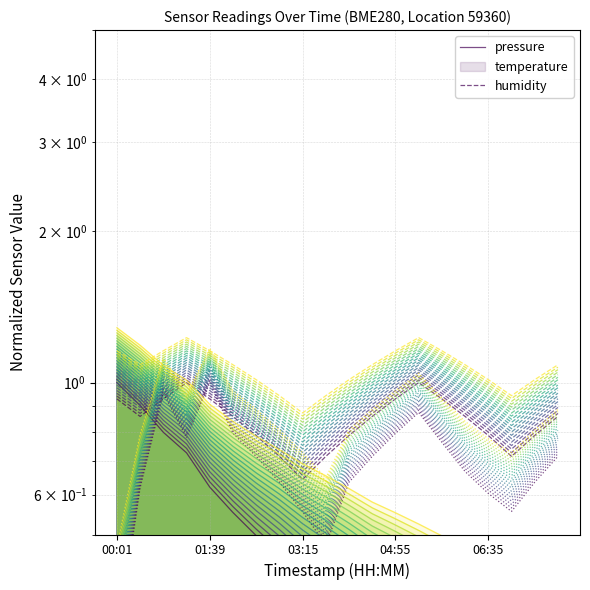

True or false: pressure has more than 2 points higher than both neighbors.

False